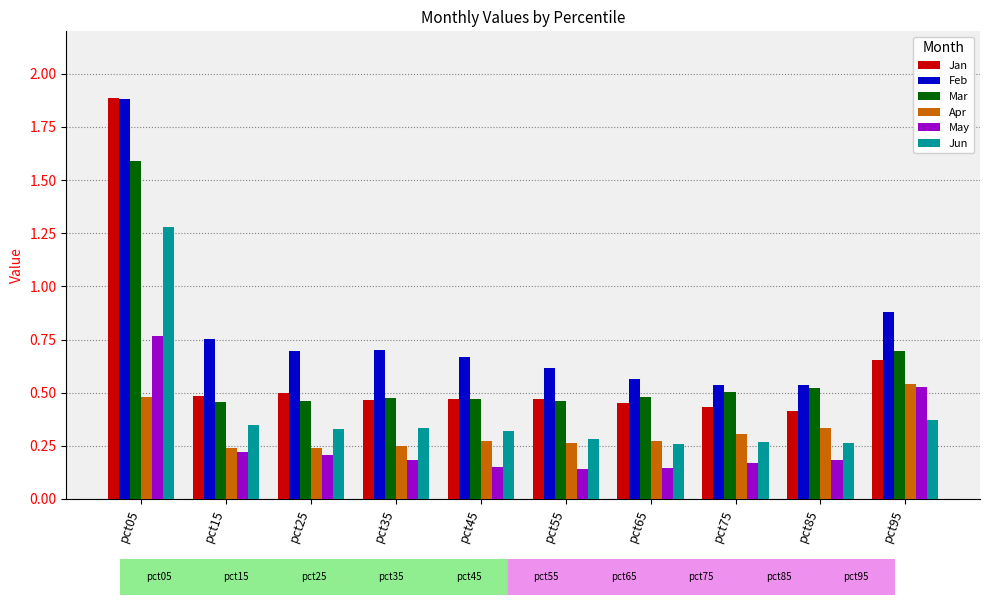

At which label is Feb closest to 1?

pct95